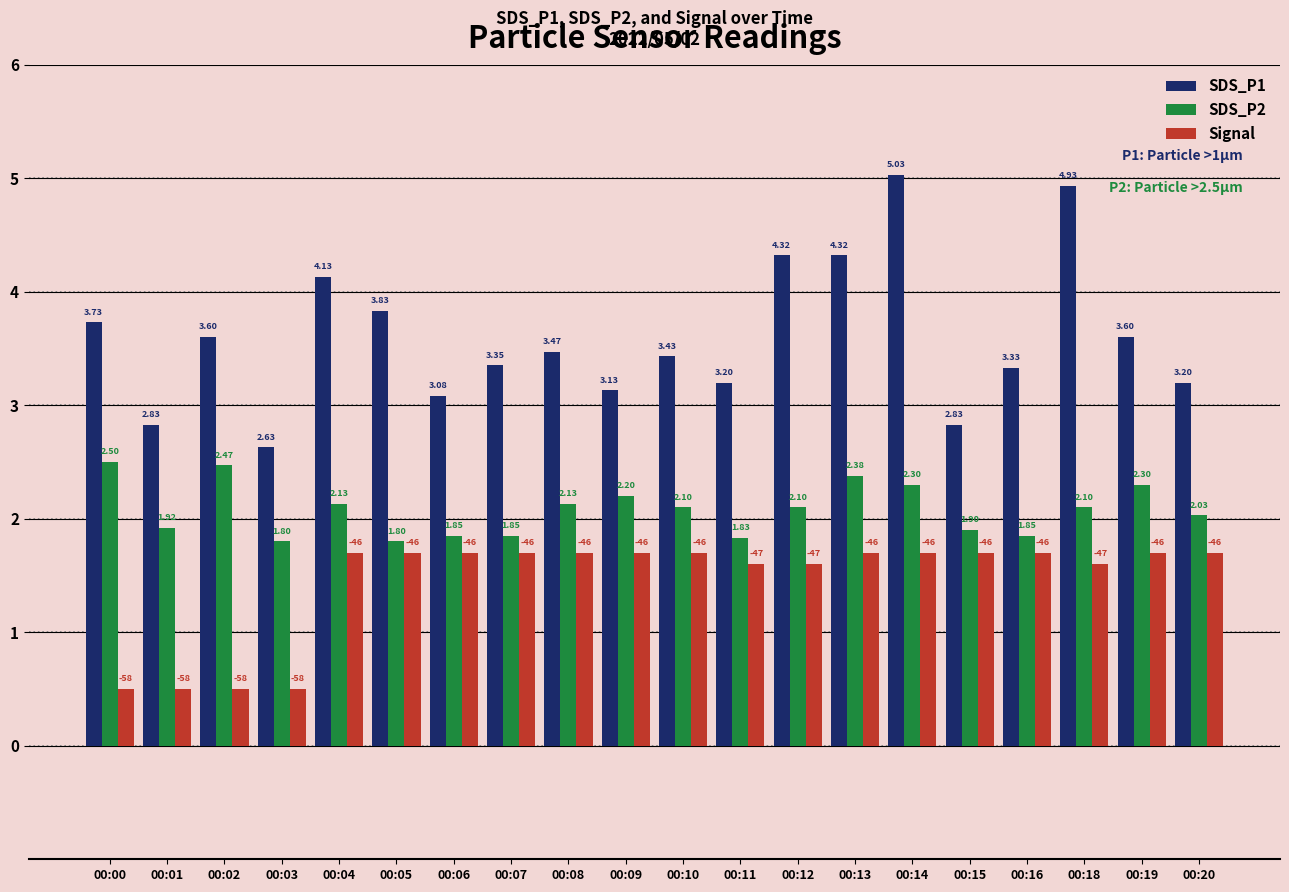

Which label corresponds to the largest value in the chart?

00:14